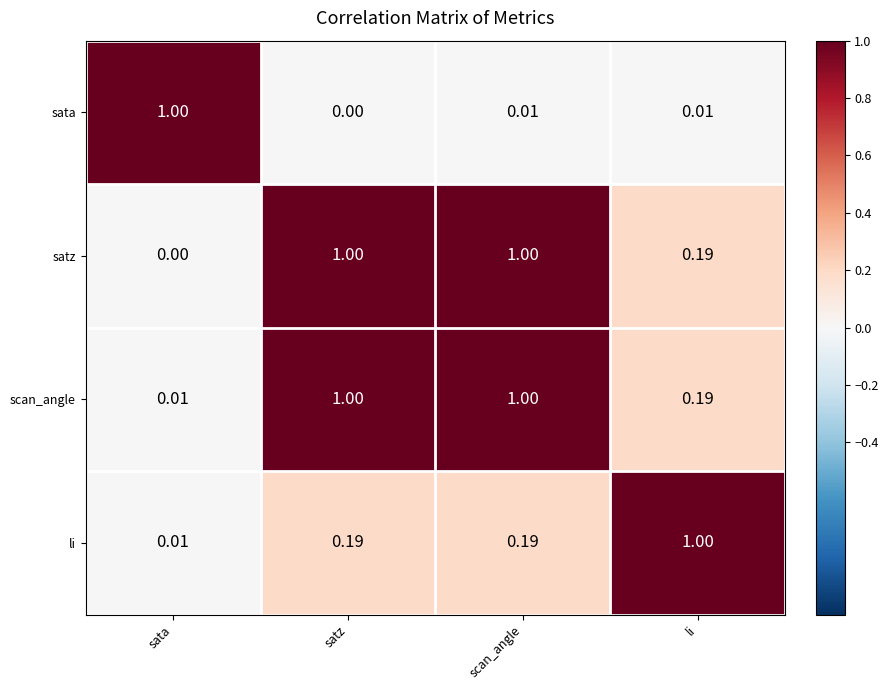

Which series changed the most between satz and scan_angle?

sata